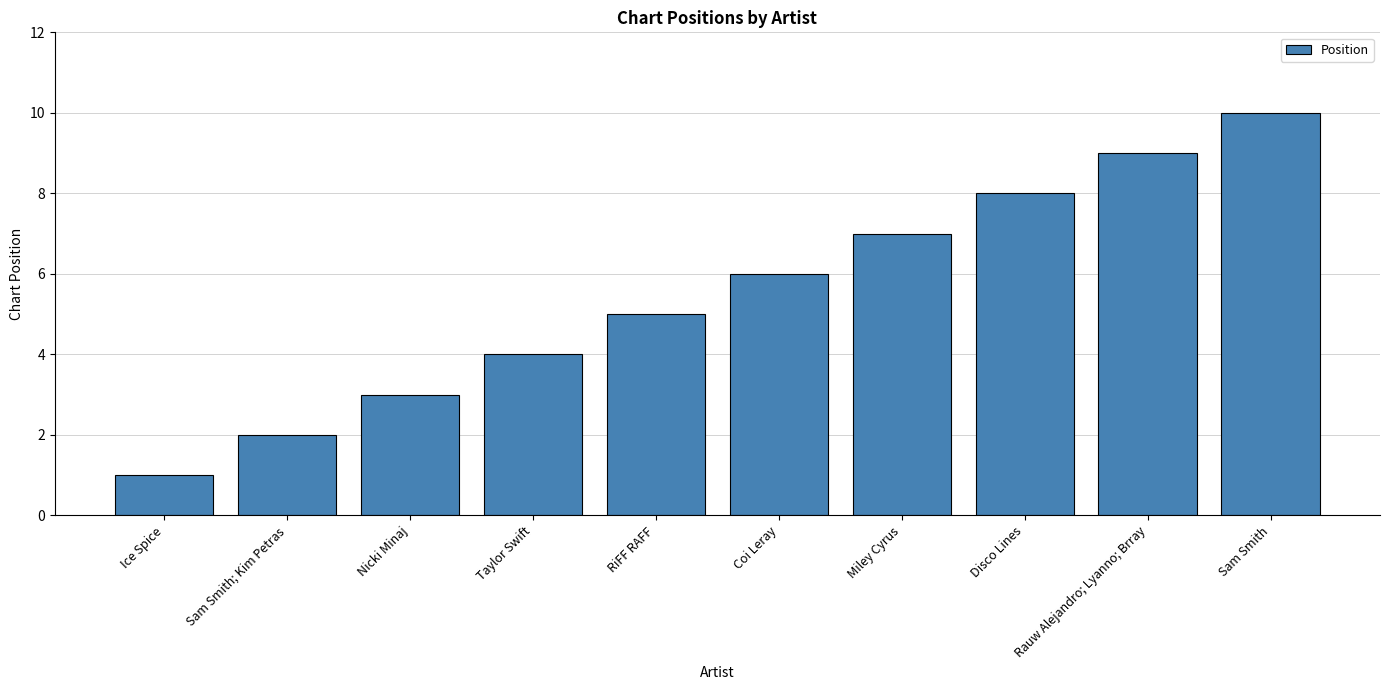

What is the label of the 10th bar from the left?

Sam Smith